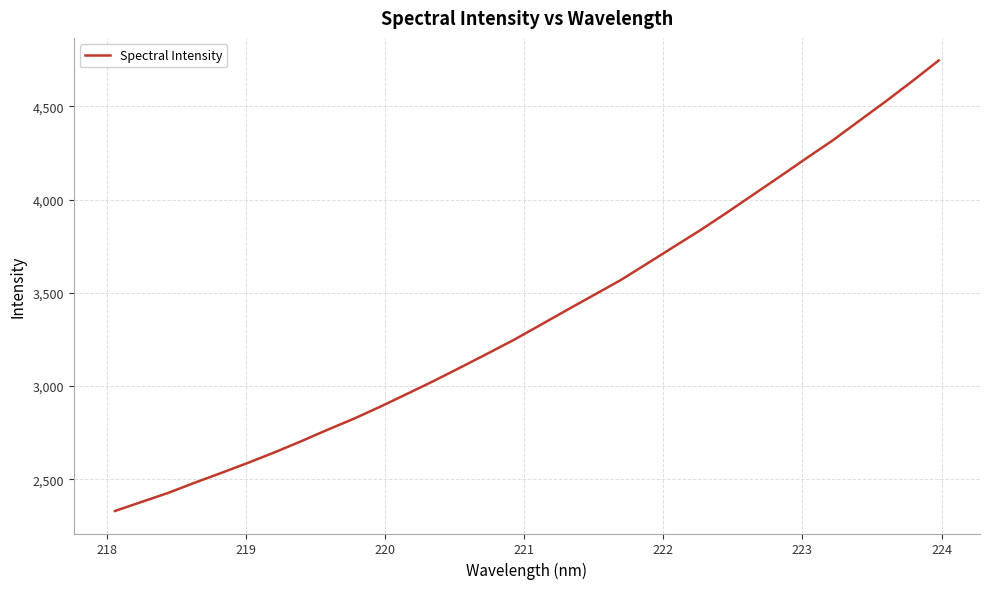

What is the greatest value displayed?

4745.5